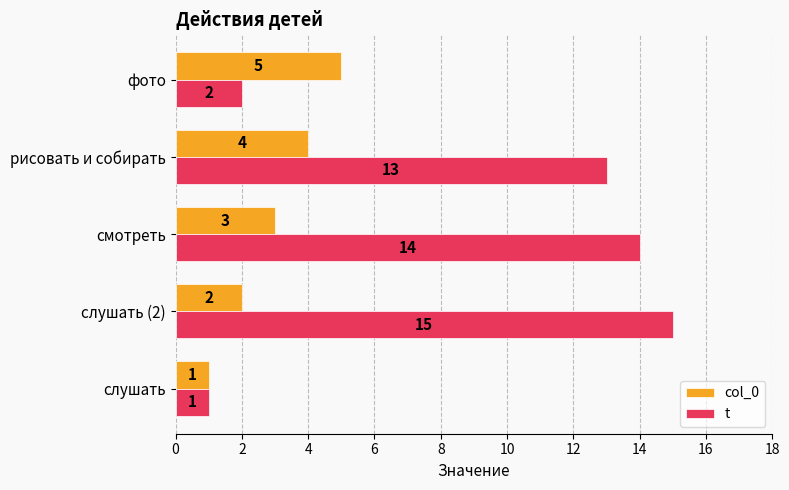

Where is col_0 nearest to the value 3?

смотреть